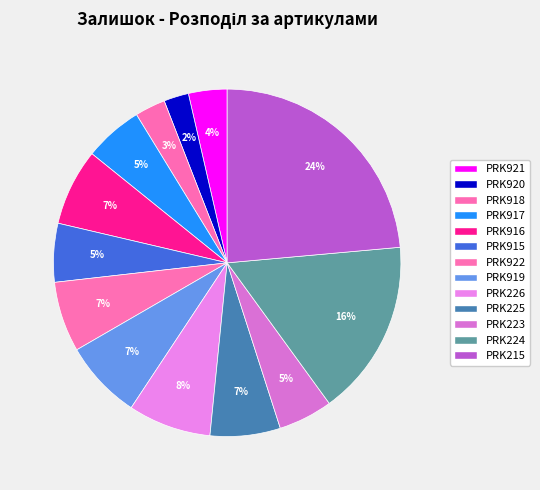

What is the ratio of the value at PRK225 to the value at PRK922?

1.0